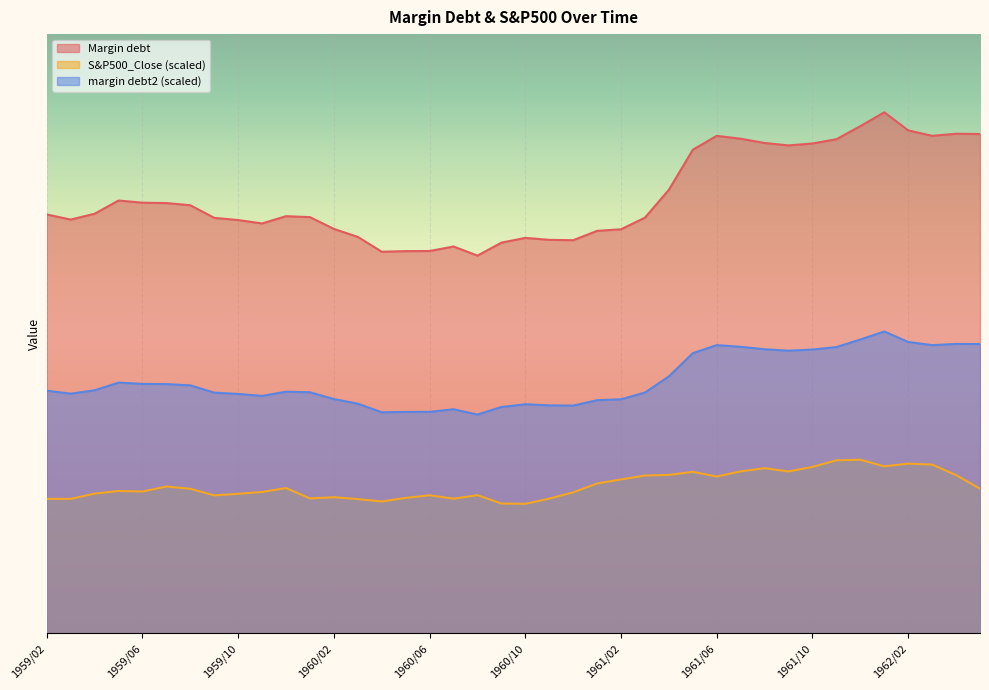

True or false: S&P500_Close and margin debt2 cross at least once.

False